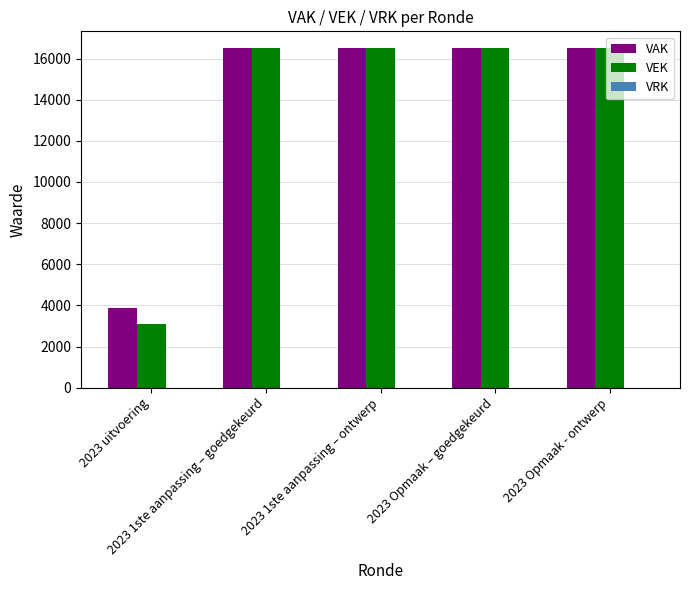

Count the number of categories in the chart.

5